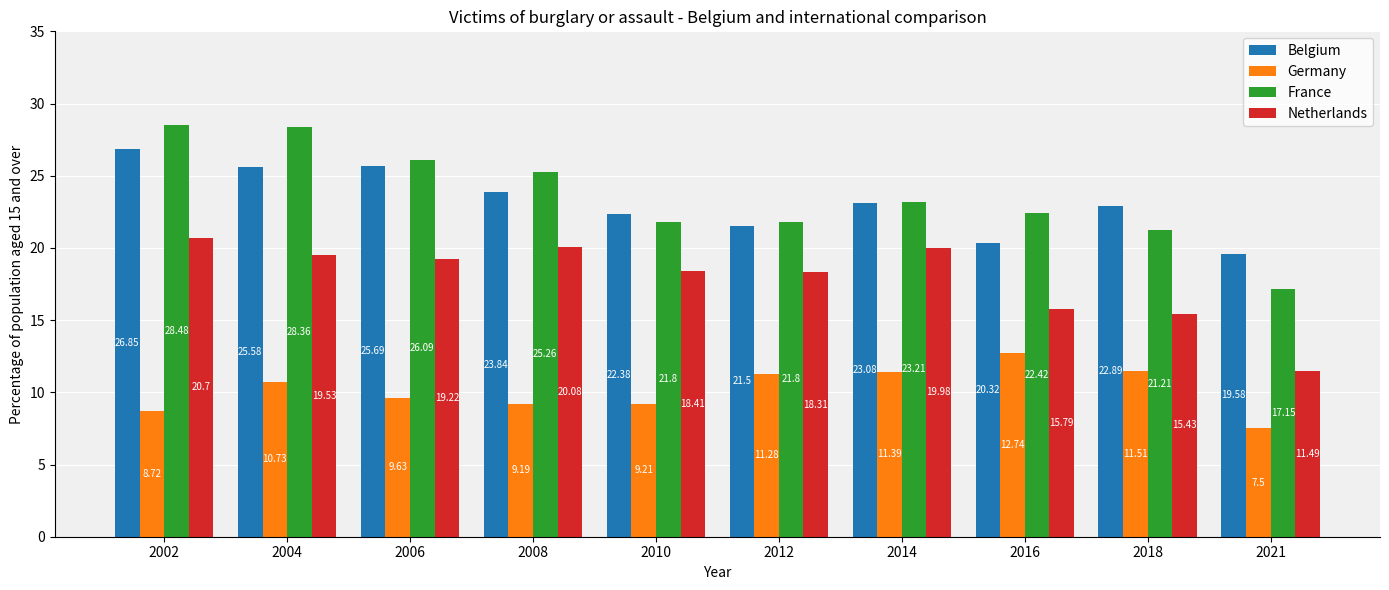

What is the lowest value of the Germany series?

7.5